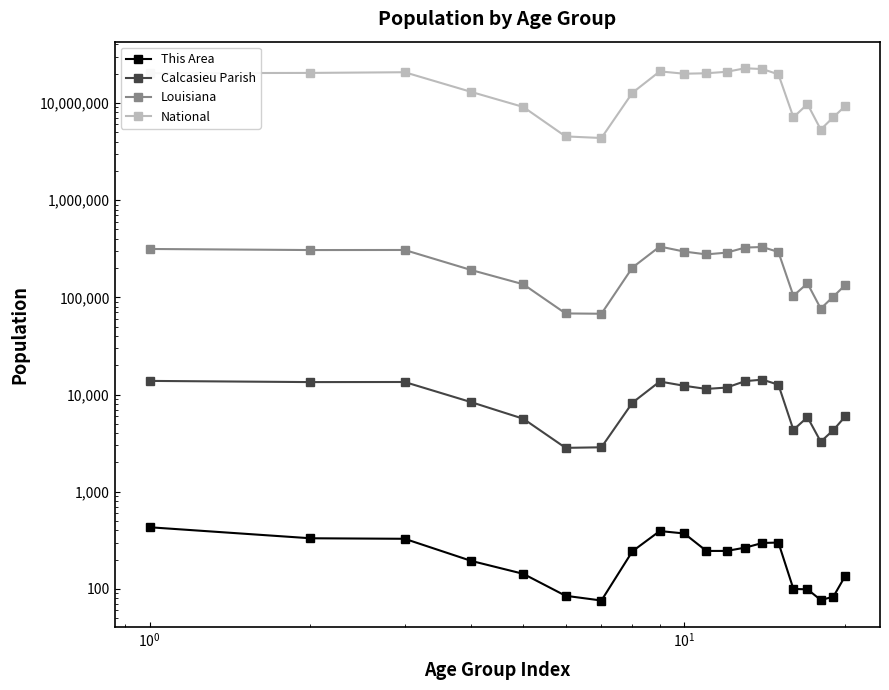

What is the greatest value displayed?

22708591